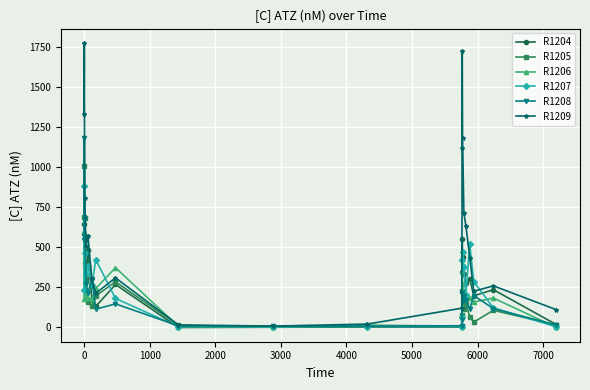

Which series has the widest spread of values?

R1209